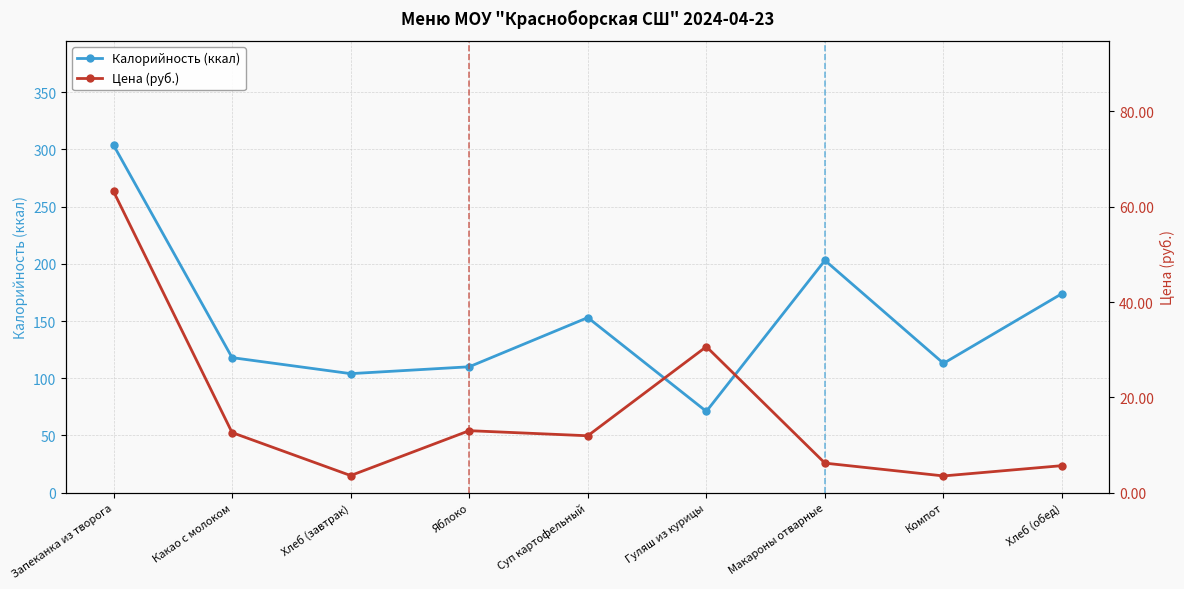

What are all the series names shown in the legend?

Калорийность (ккал), Цена (руб.)